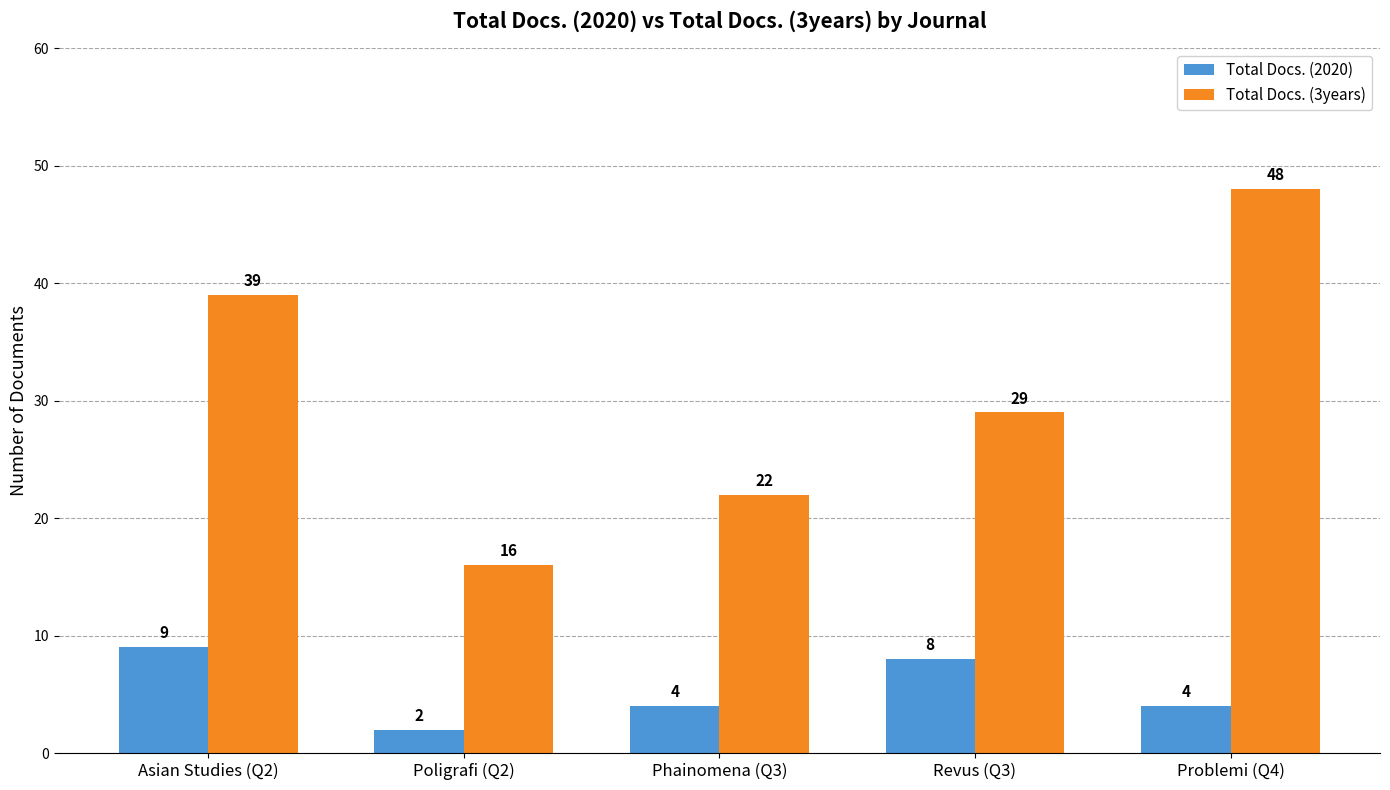

List the series in order of their overall mean, lowest first.

Total Docs. (2020), Total Docs. (3years)